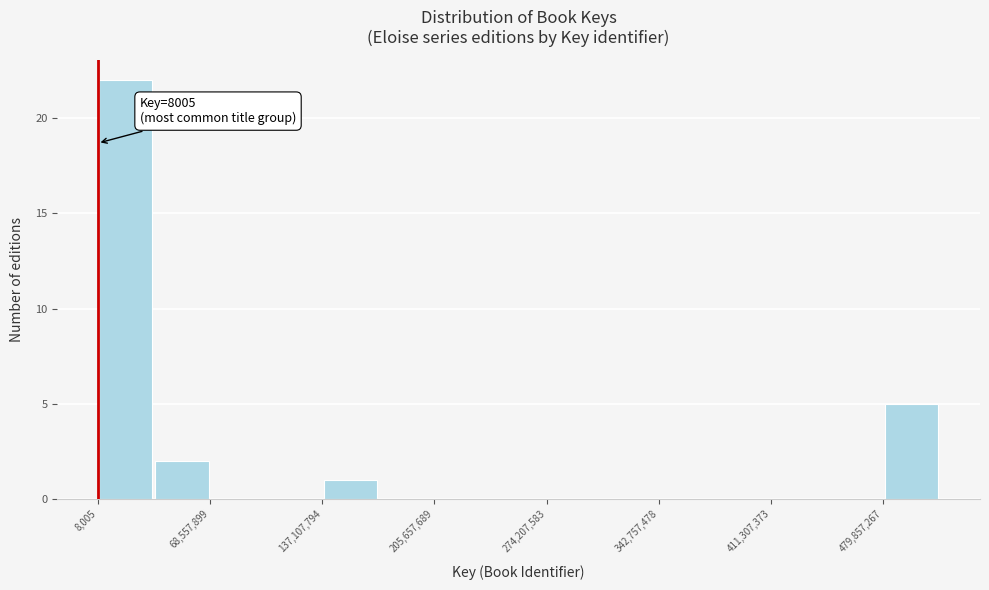

Read against the x-axis, roughly where is the centre of the tallest bar?

20000000